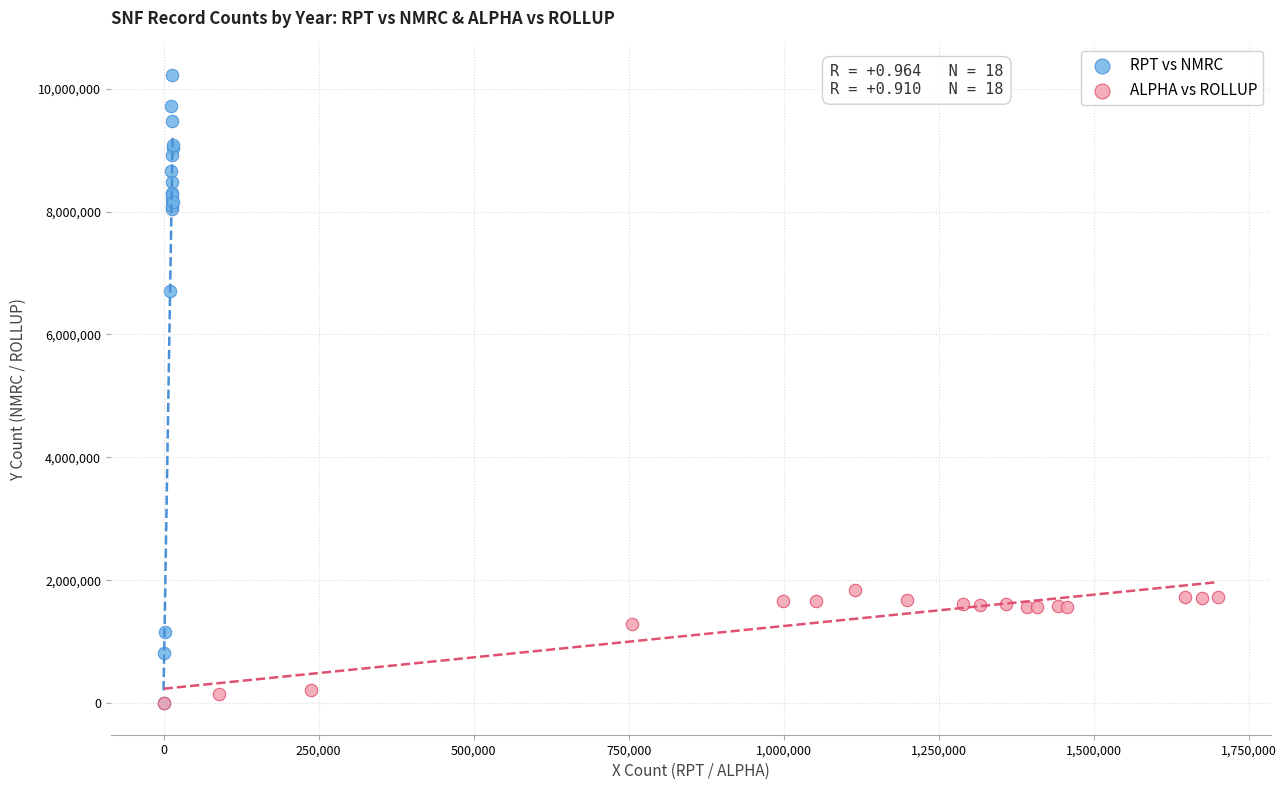

Which series has the largest Y range (max minus min)?

RPT vs NMRC